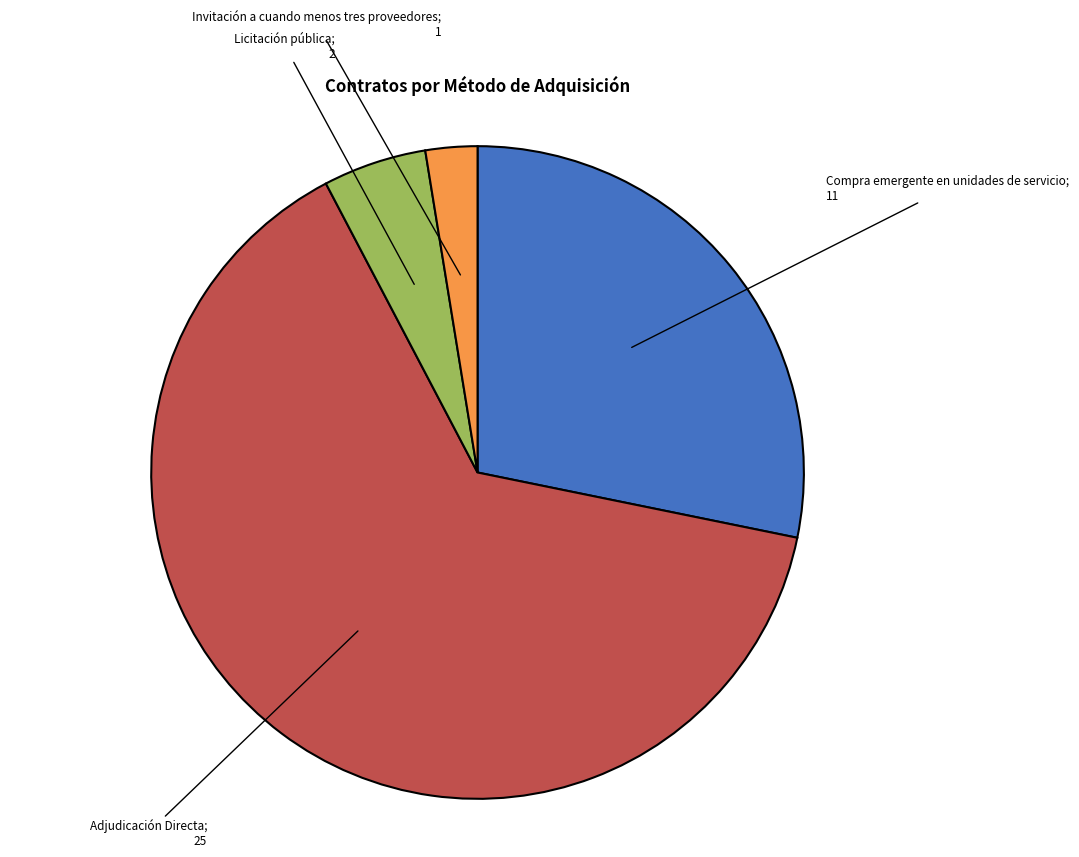

Is there any slice that represents more than half of the pie?

Yes